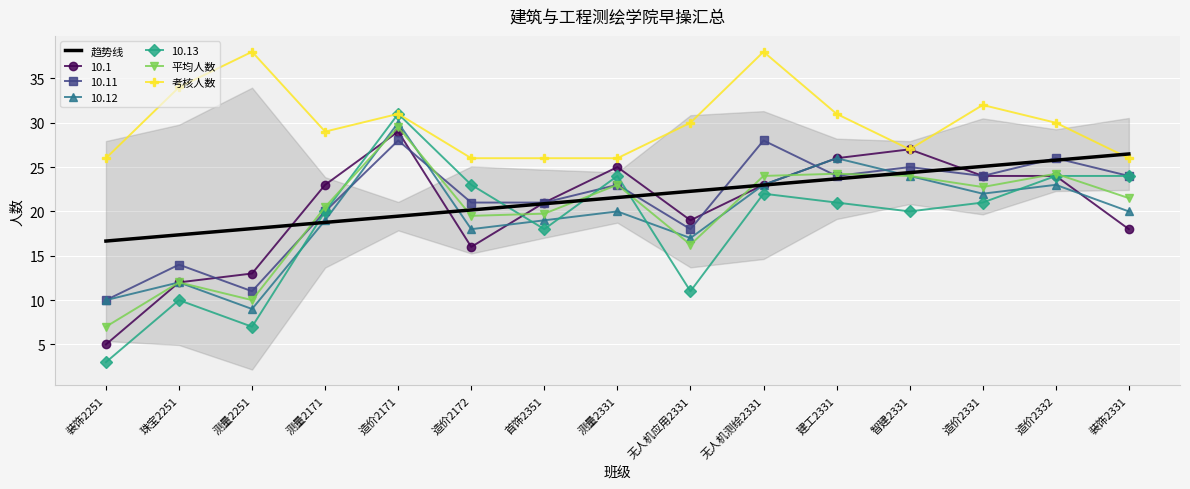

What is the lowest value of the 考核人数 series?

26.0